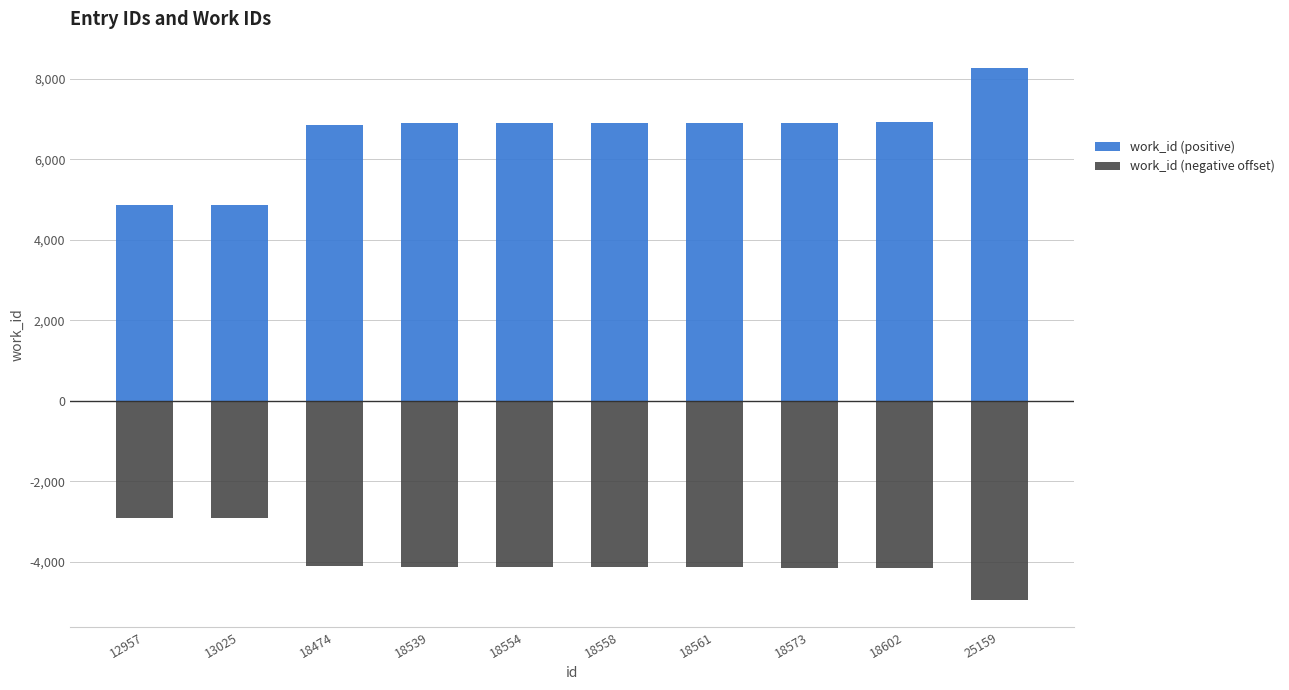

At how many categories does at least one series exceed 2042?

10